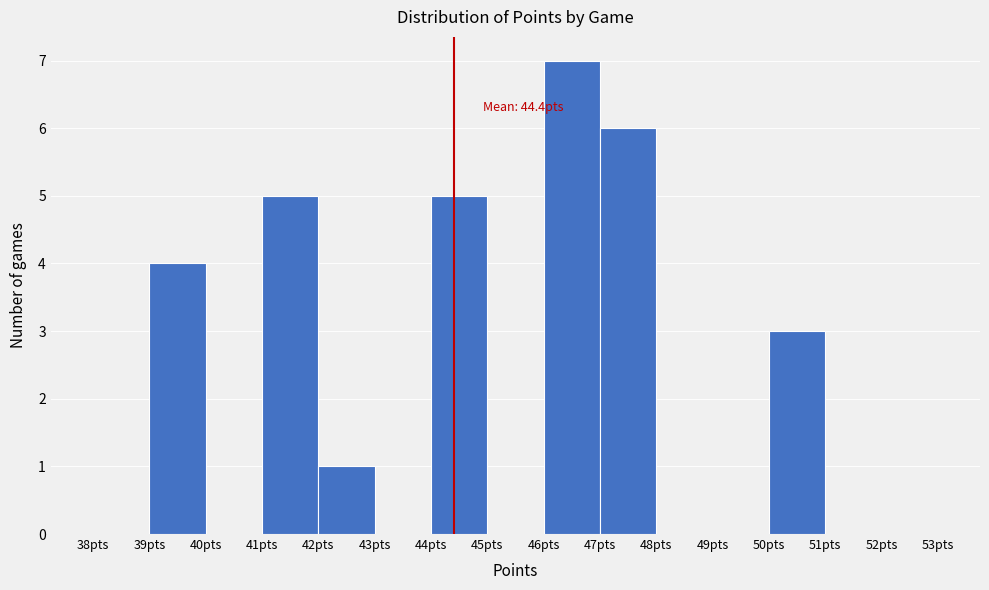

Over which range of the x-axis is the bar tallest?

46 to 47